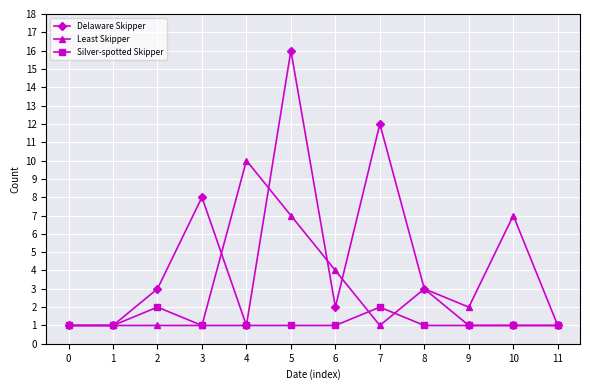

Reading left to right, extract all data points from this chart.

Delaware Skipper: 0=1	1=1	2=3	3=8	4=1	5=16	6=2	7=12	8=3	9=1	10=1	11=1
Least Skipper: 0=1	1=1	2=1	3=1	4=10	5=7	6=4	7=1	8=3	9=2	10=7	11=1
Silver-spotted Skipper: 0=1	1=1	2=2	3=1	4=1	5=1	6=1	7=2	8=1	9=1	10=1	11=1